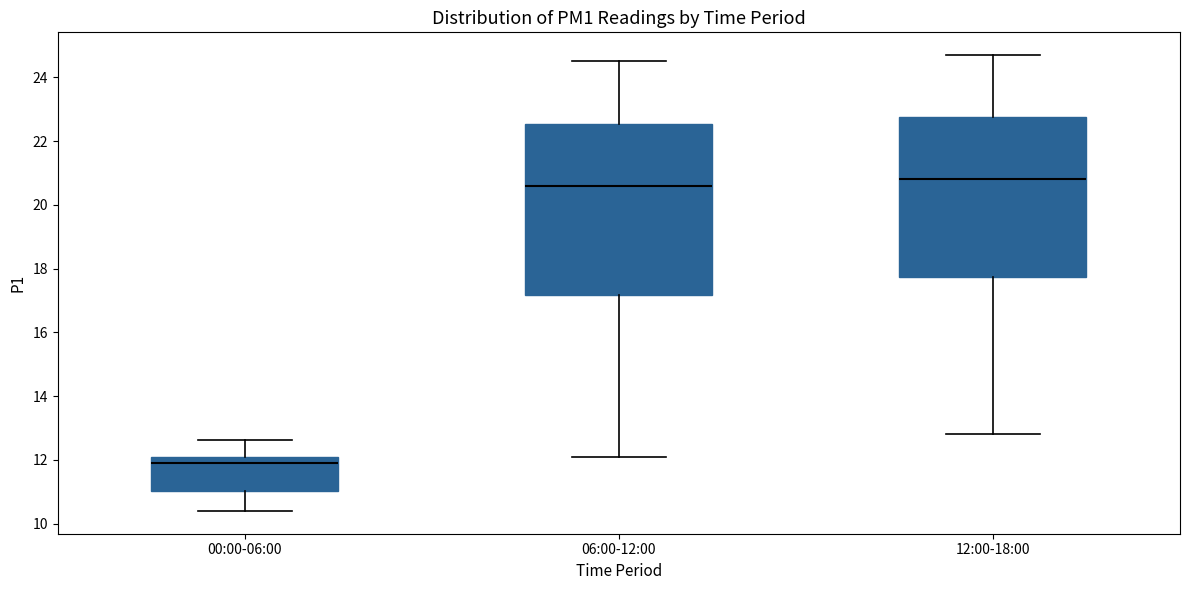

Where does the median line of the box for 00:00-06:00 sit on the y-axis? The values are not printed on the chart, so give them approximately, as read against the axis.

12.0